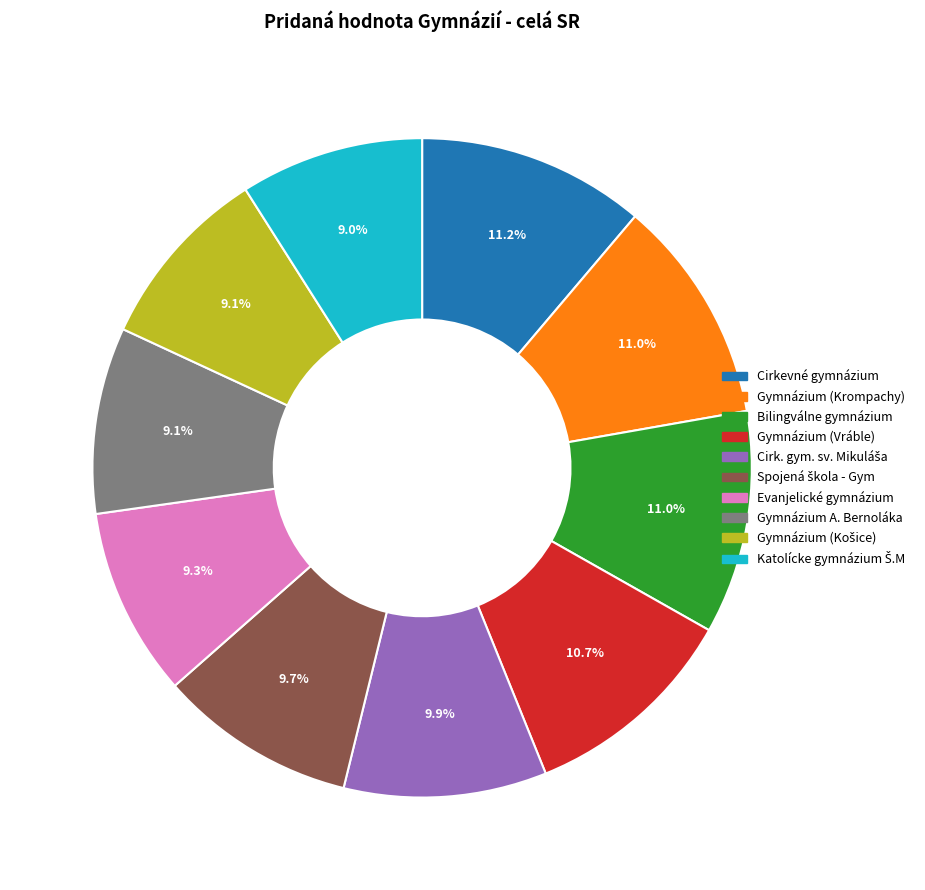

Count the number of slices in the pie.

10